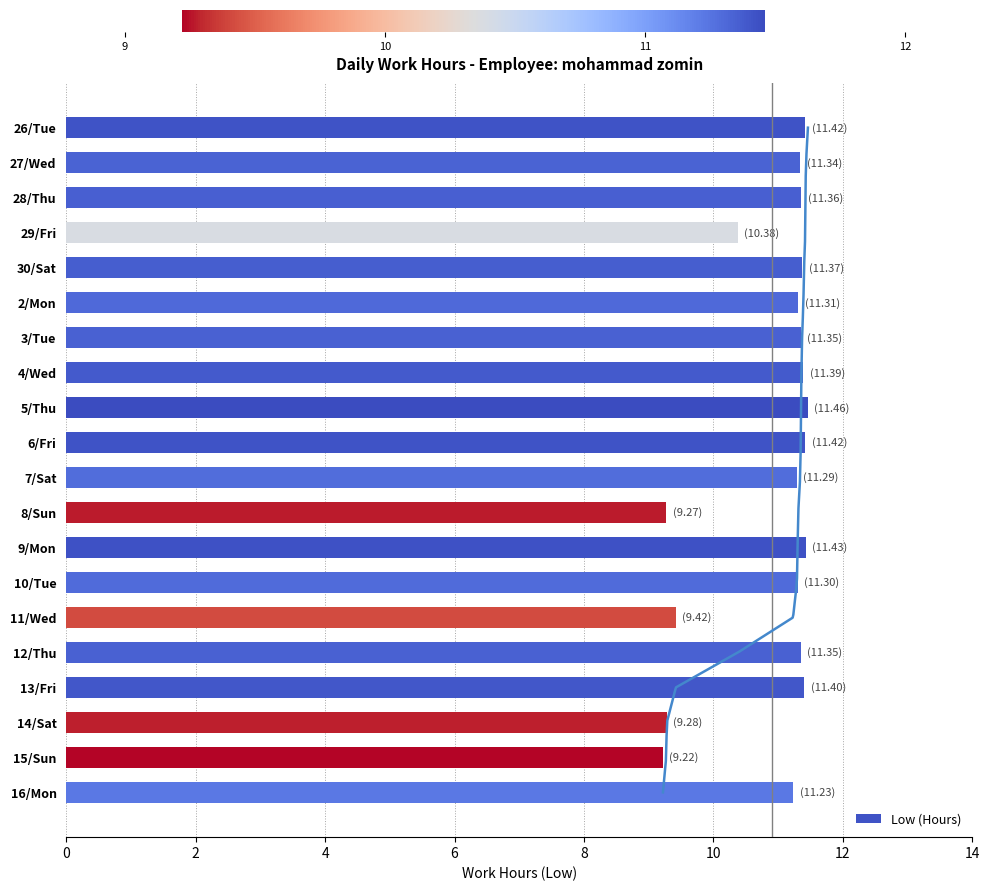

What is the minimum value shown in the chart?

9.2